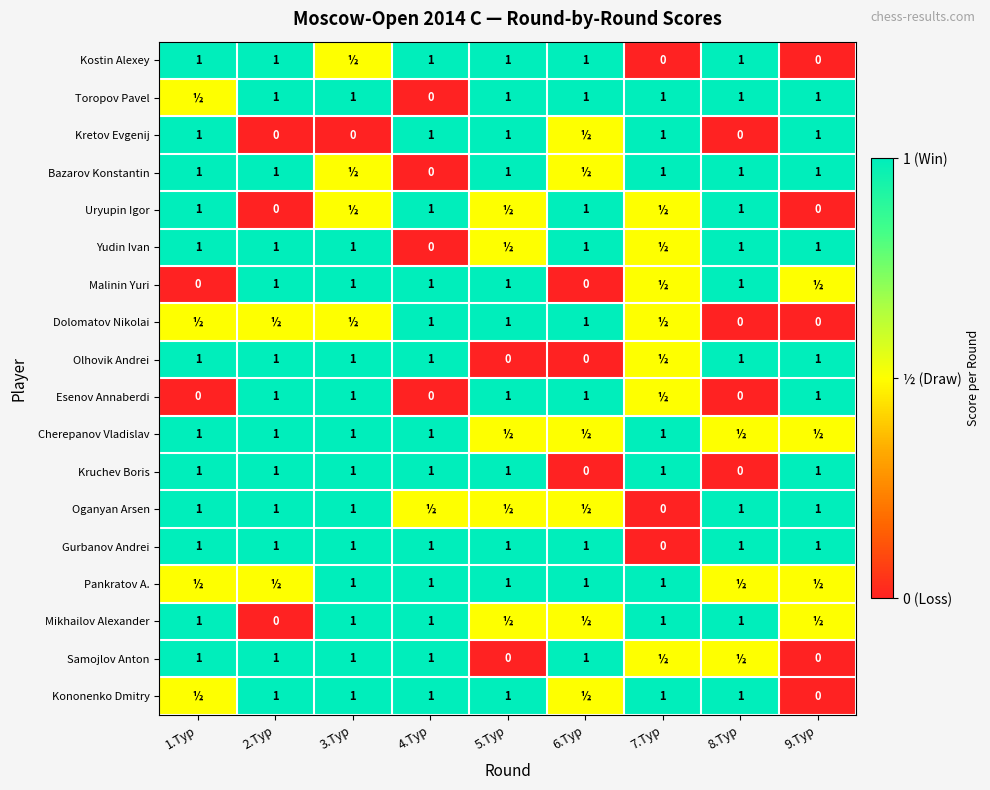

What is the difference between the highest and lowest values at 3.Тур?

1.0